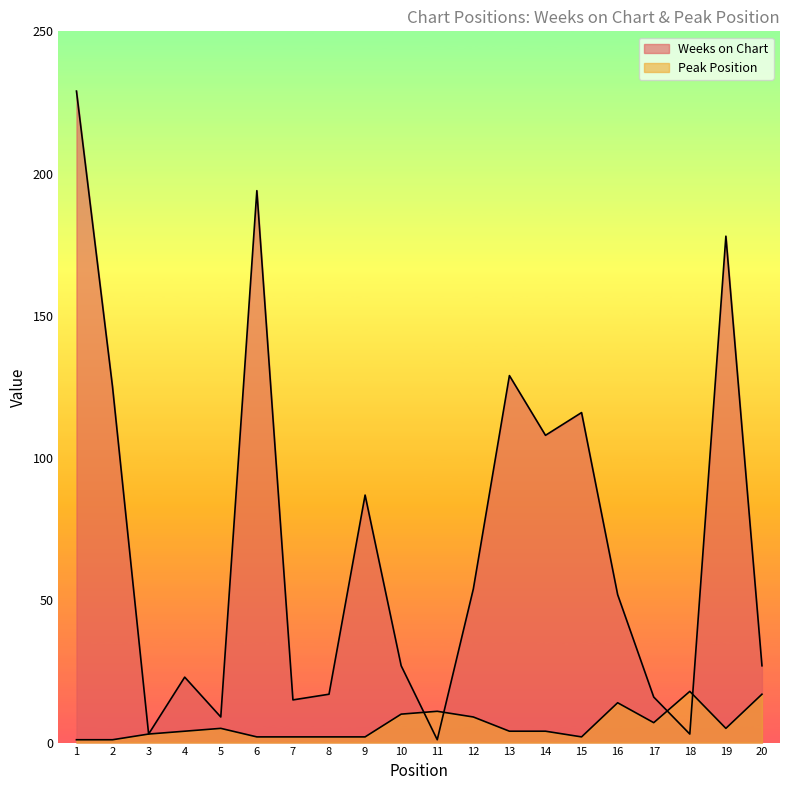

Which label corresponds to the largest value in the chart?

1